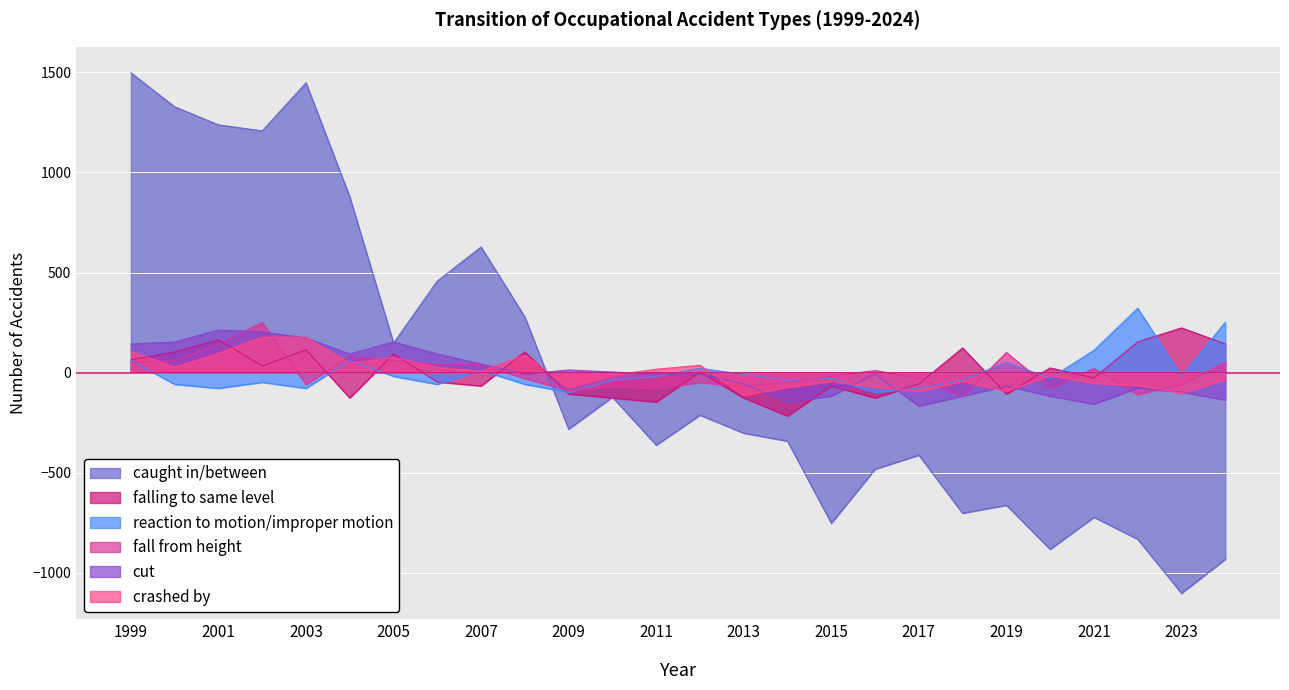

At 2008, list the series in order from largest to smallest.

caught in/between, falling to same level, crashed by, cut, fall from height, reaction to motion/improper motion